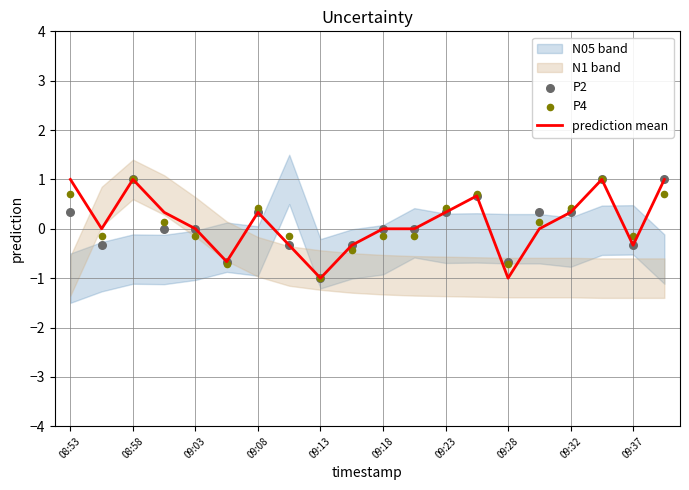

The value of prediction mean at 09:03 is -0.0. True or false?

True